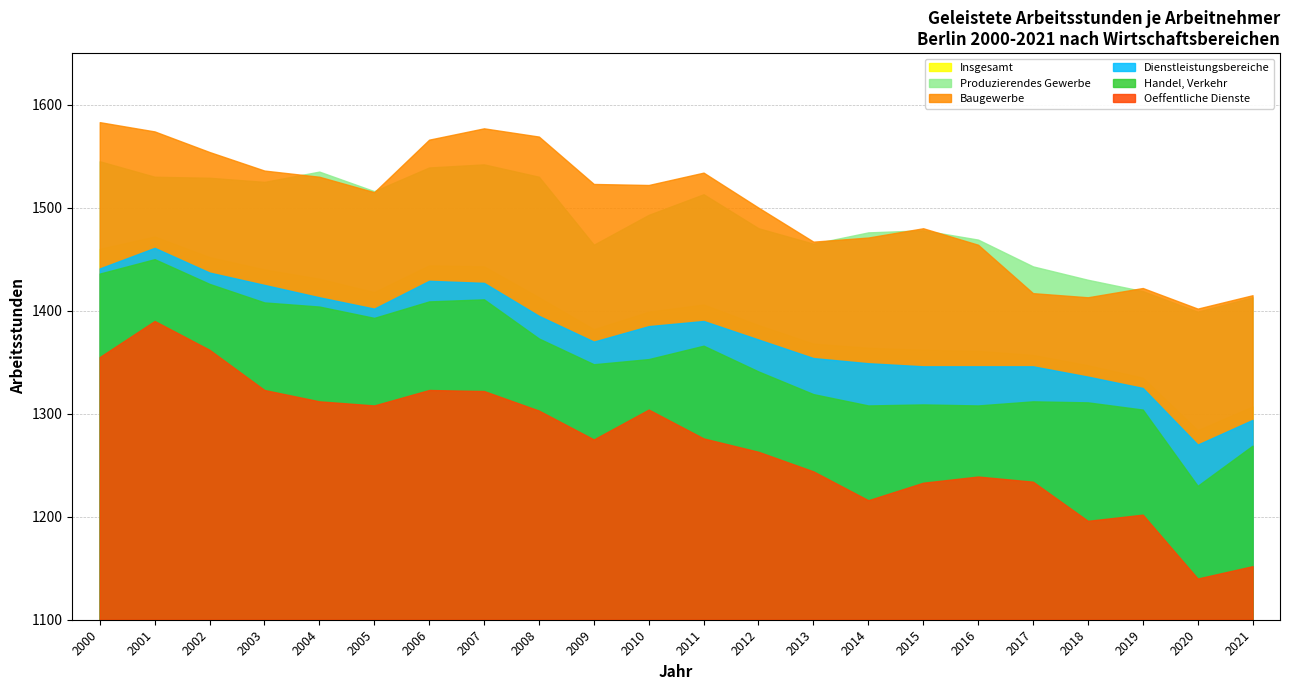

What is the sum of all Produzierendes Gewerbe values?

32733